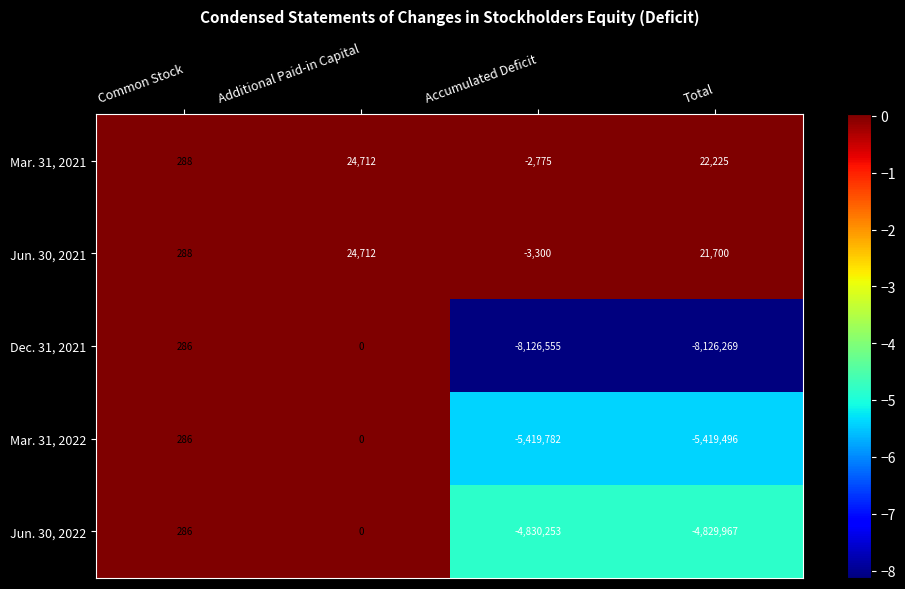

The value of Jun. 30, 2021 at Common Stock is 518. True or false?

False